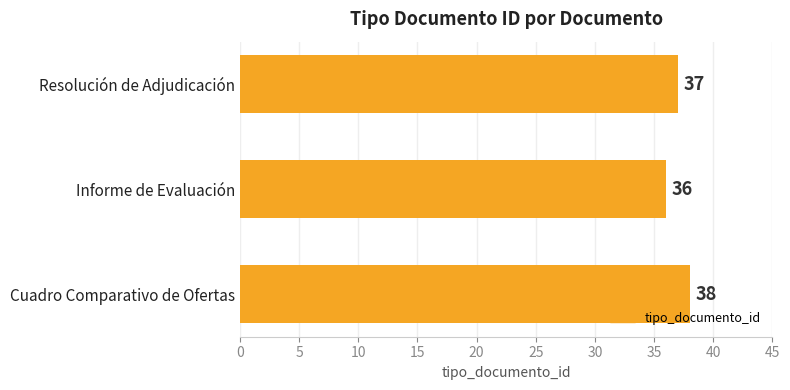

Are the bars grouped side by side (vs. stacked)?

No